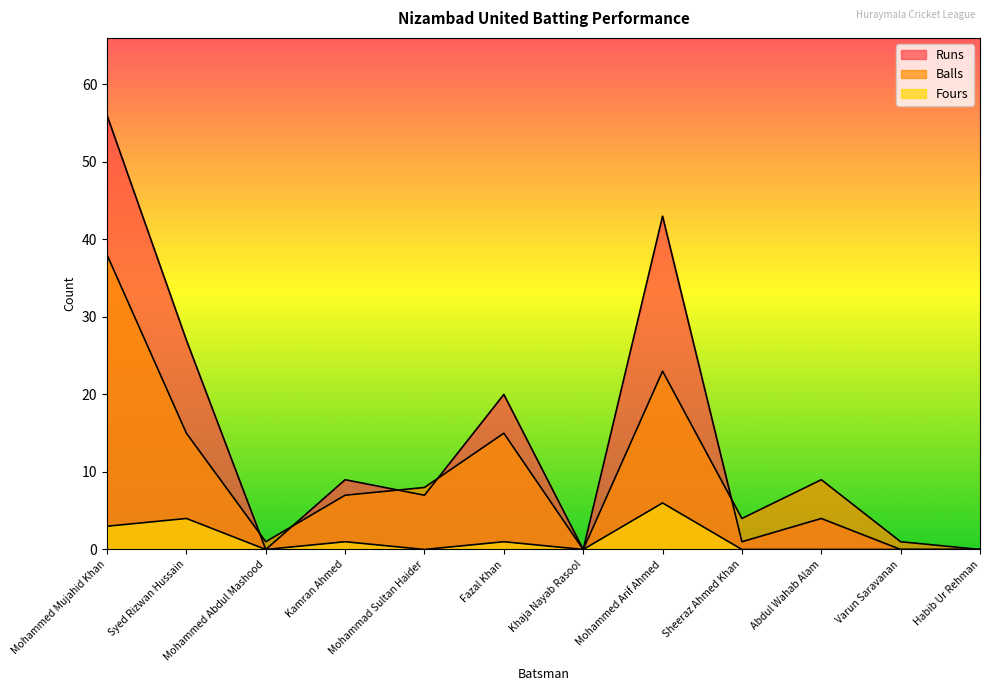

Rank the series by their average value, from highest to lowest.

Runs, Balls, Fours